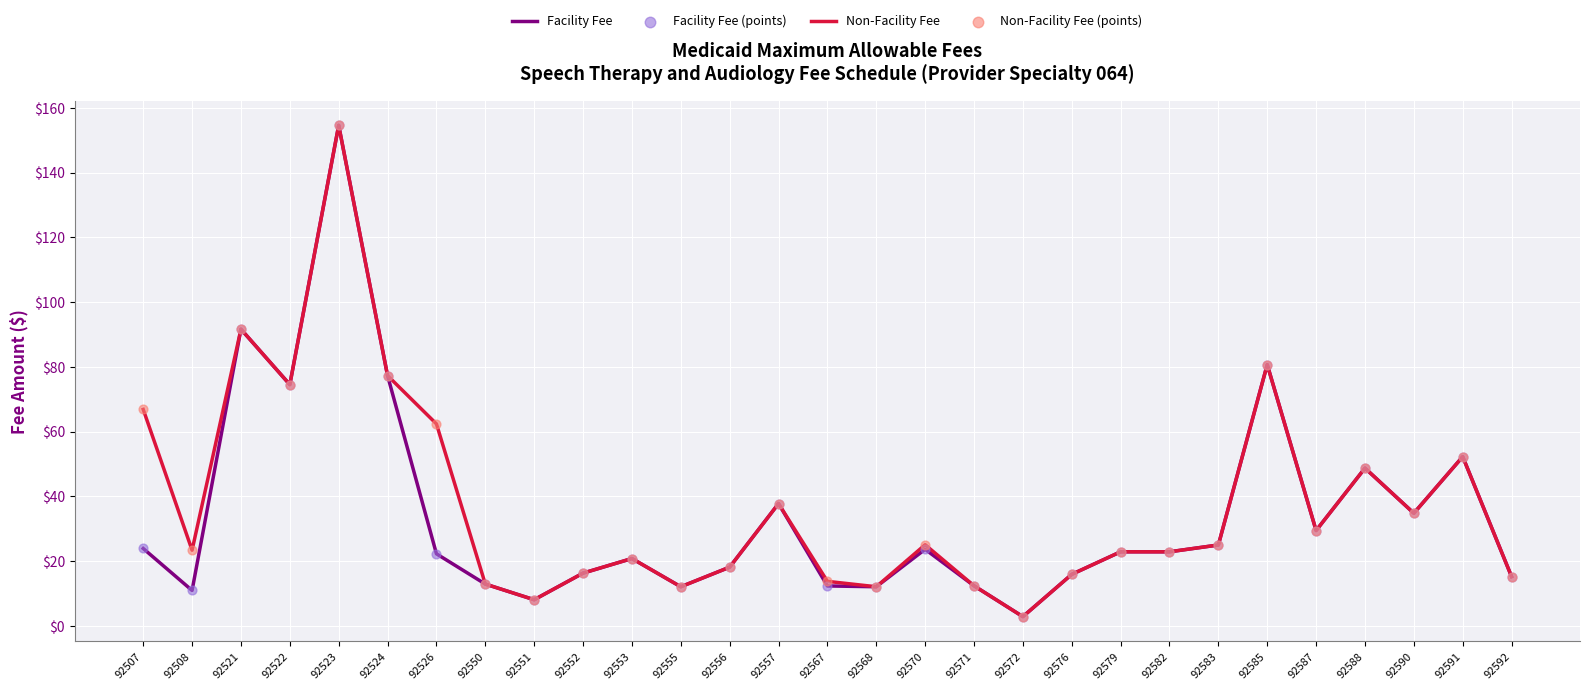

Is the value of Facility Fee at 92567 greater than the value of Non-Facility Fee at 92523?

No